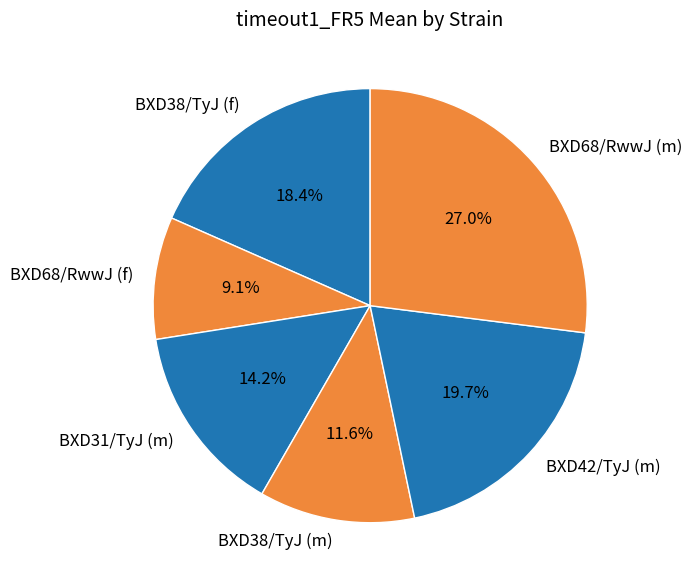

True or false: BXD42/TyJ (m) accounts for 28% of the total.

False